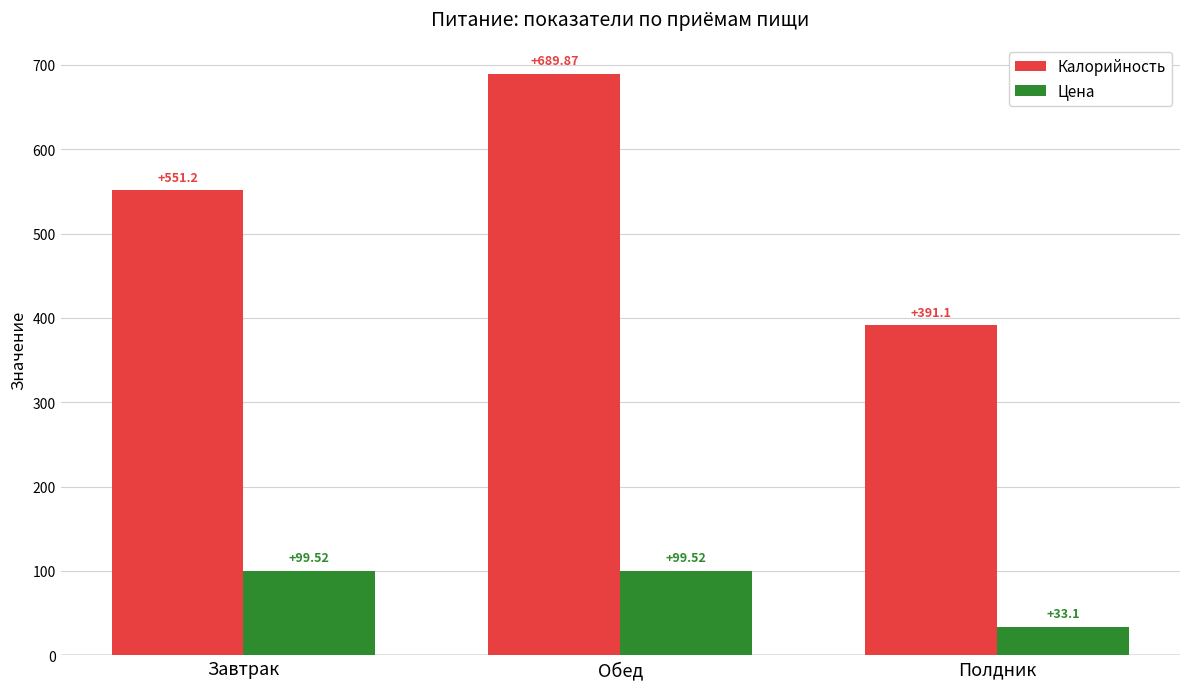

Reading right to left, what are all the values shown in this chart?

Калорийность: 391.1	689.9	551.2
Цена: 33.1	99.5	99.5